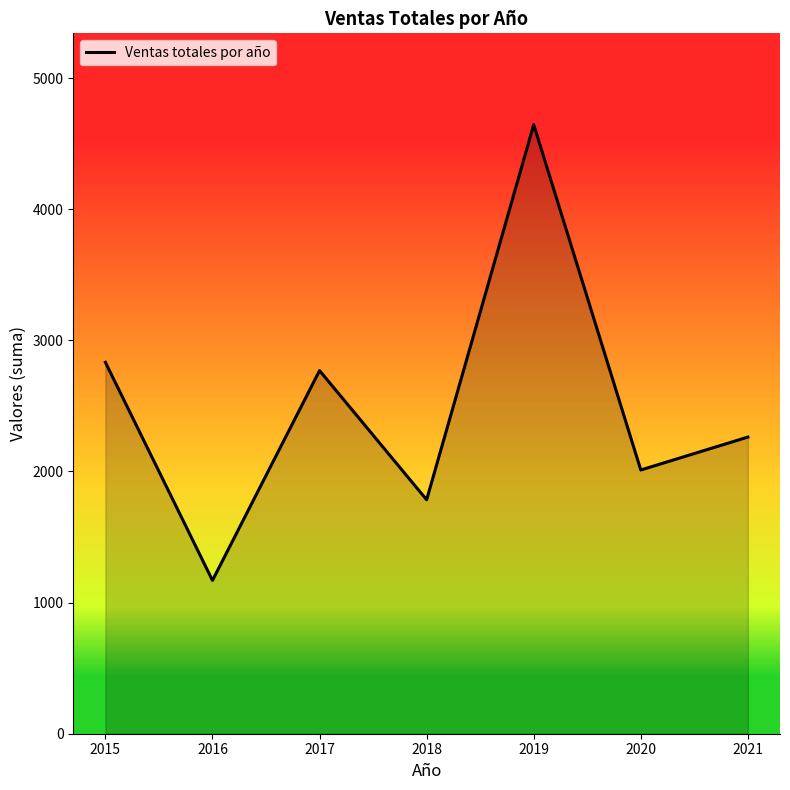

Count the number of categories in the chart.

7